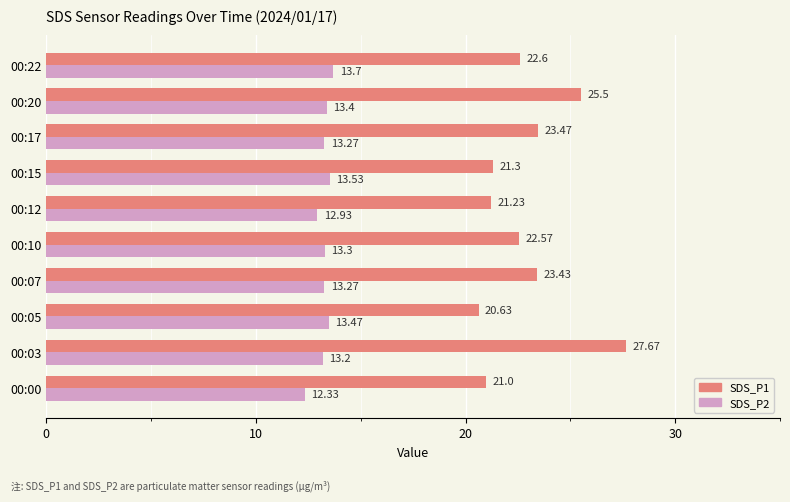

How many categories are shown in the chart?

10